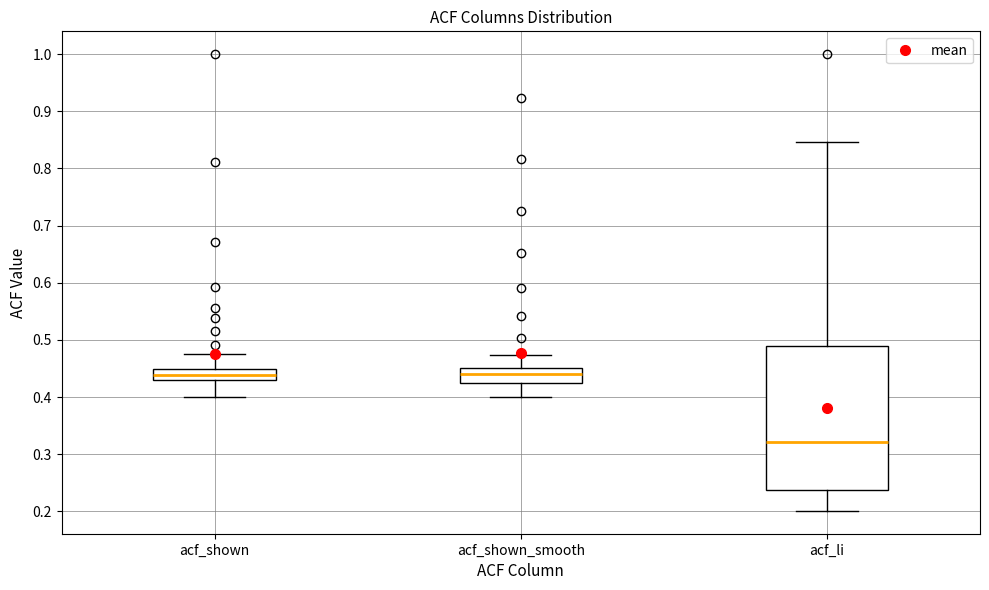

Where is the upper edge of the box for acf_li on the y-axis? The values are not printed on the chart, so give them approximately, as read against the axis.

0.49